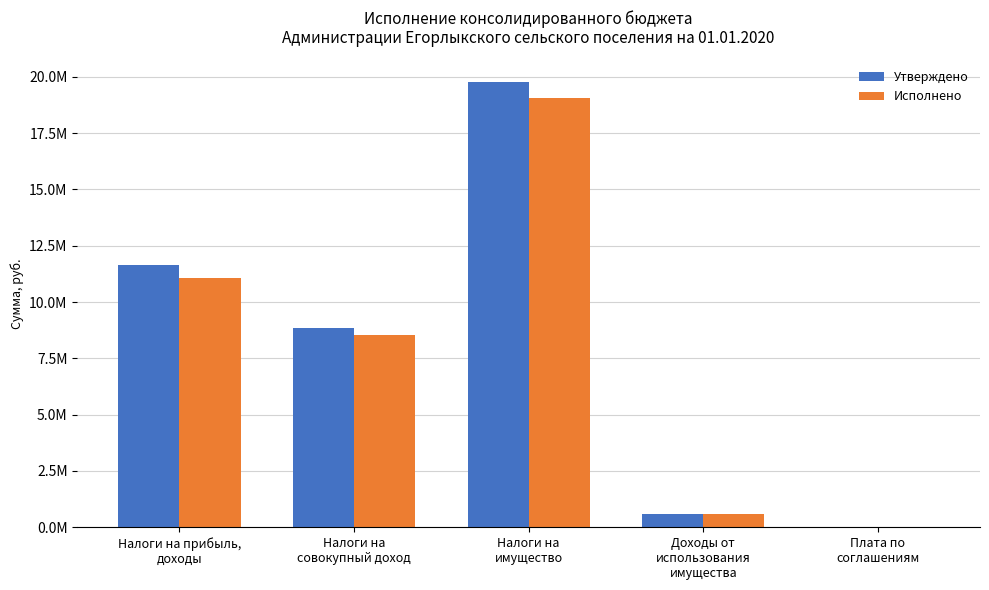

What are all the series names shown in the legend?

Утверждено, Исполнено